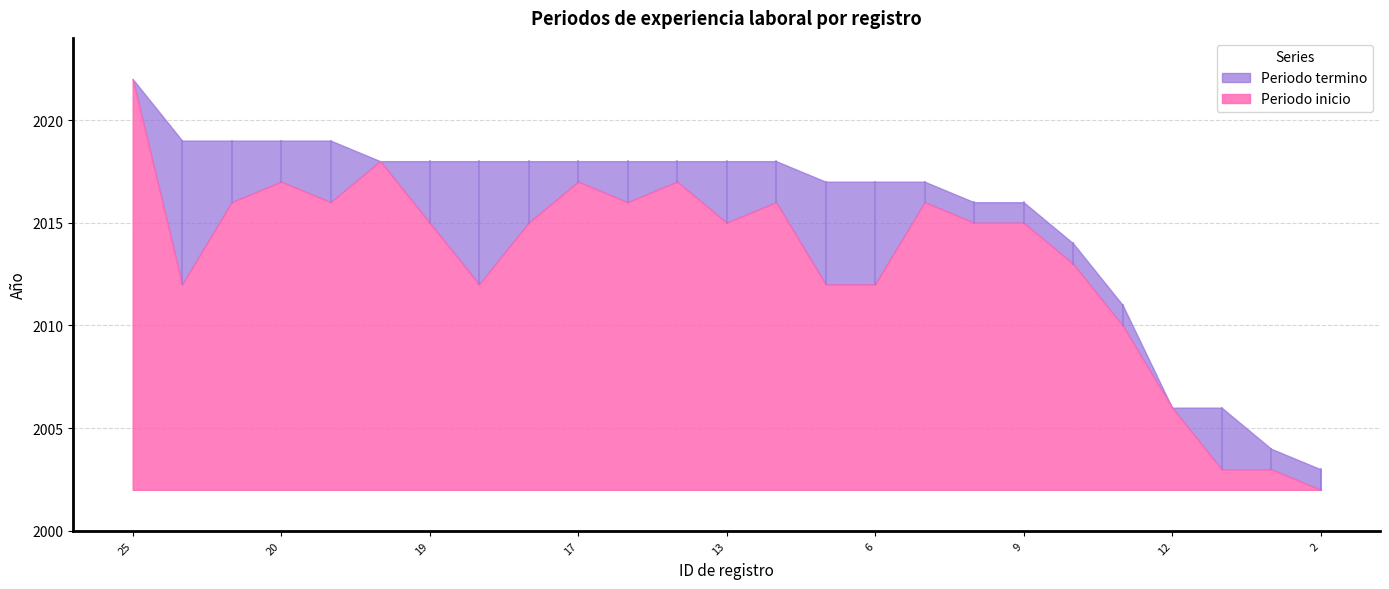

True or false: Periodo termino has a value of 2014 at 8.

True